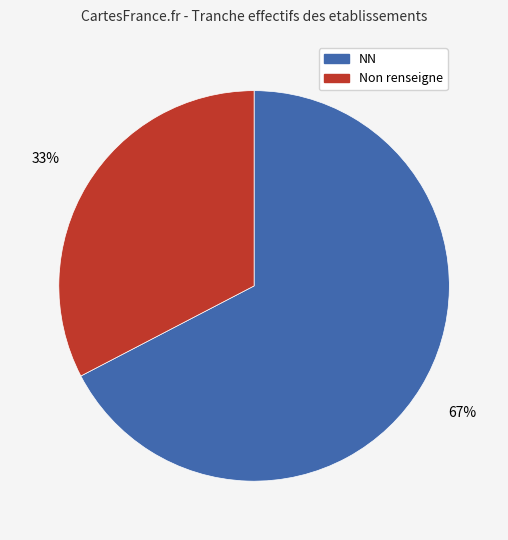

Does Non renseigne represent more than half of the total?

No